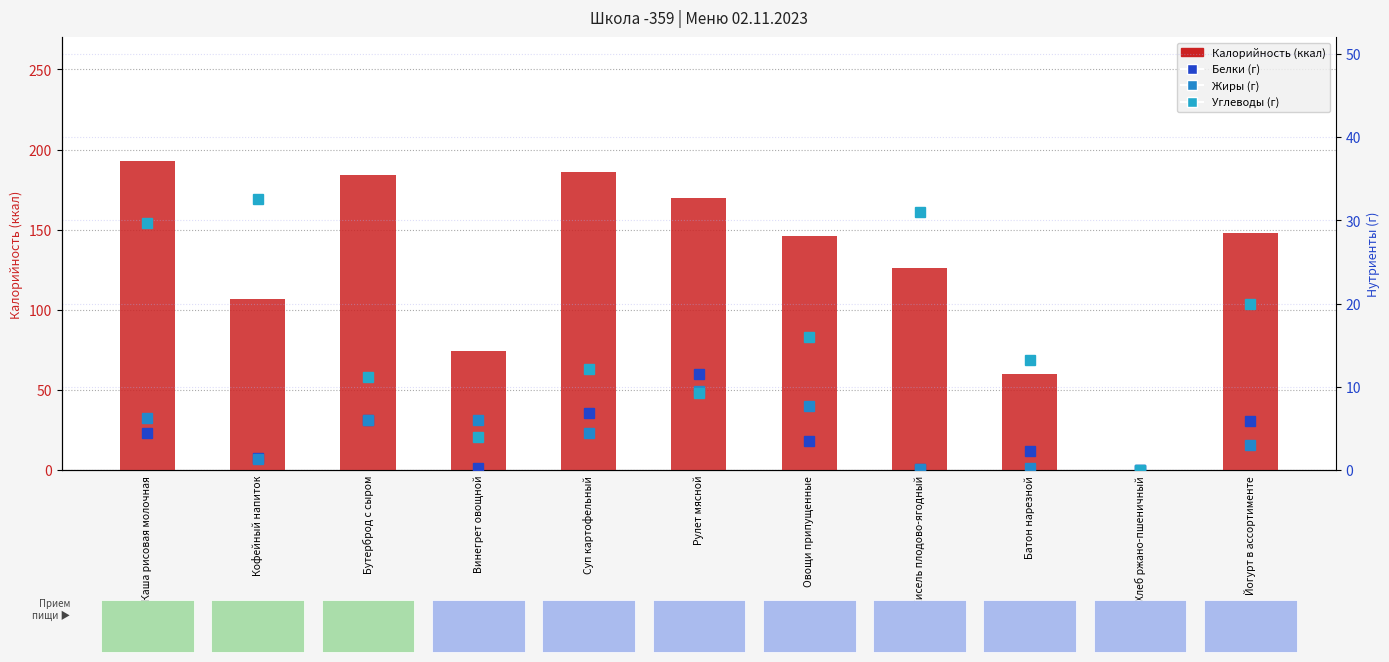

Is it true that Белки equals 10.7 at Суп картофельный?

False